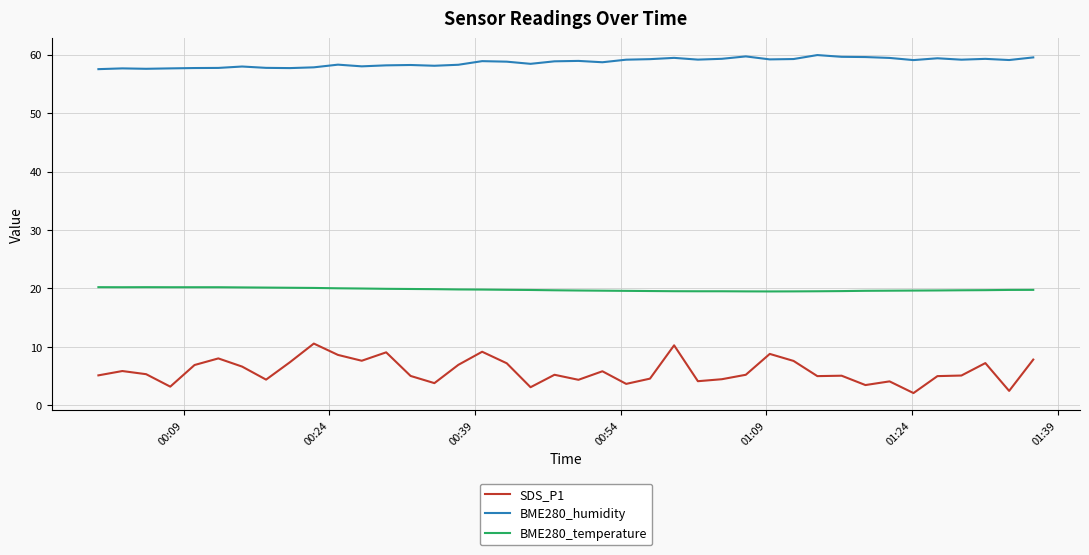

What is the maximum value shown in the chart?

59.9